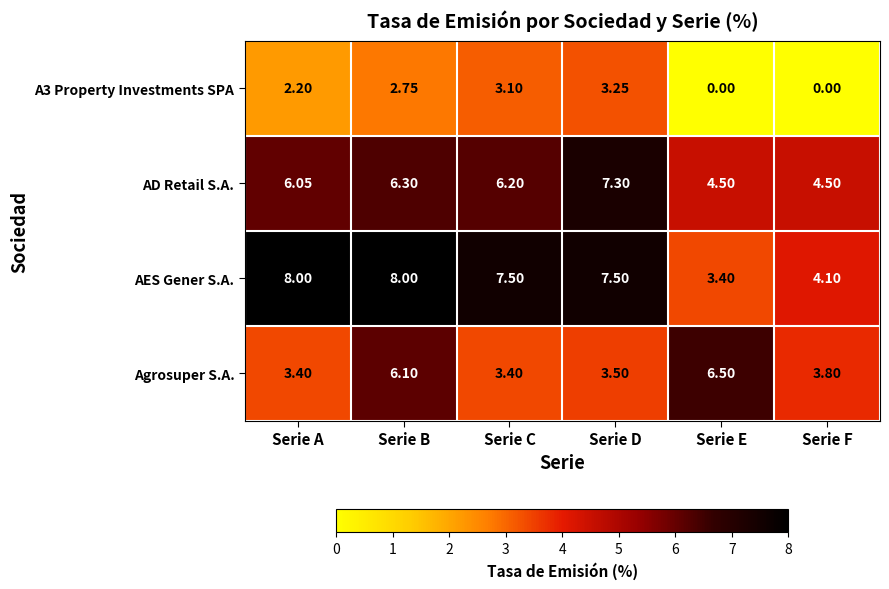

How many distinct data groups are displayed?

4